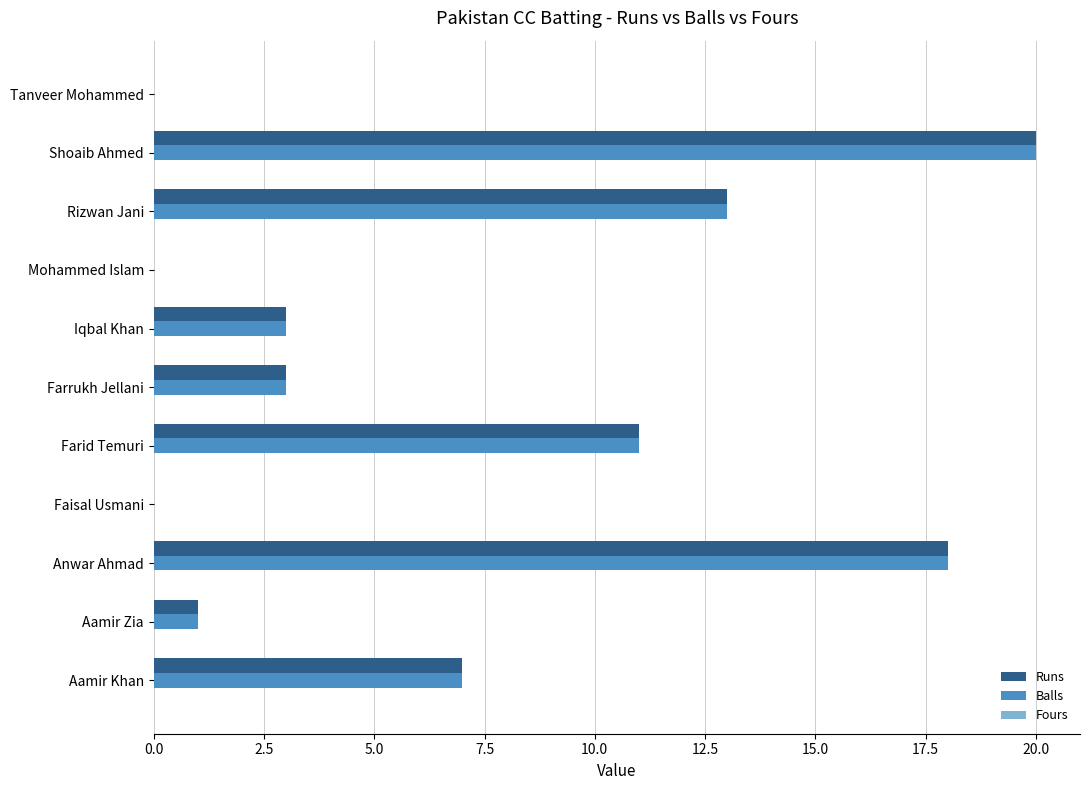

Is the value of Balls at Mohammed Islam greater than the value of Runs at Aamir Khan?

No